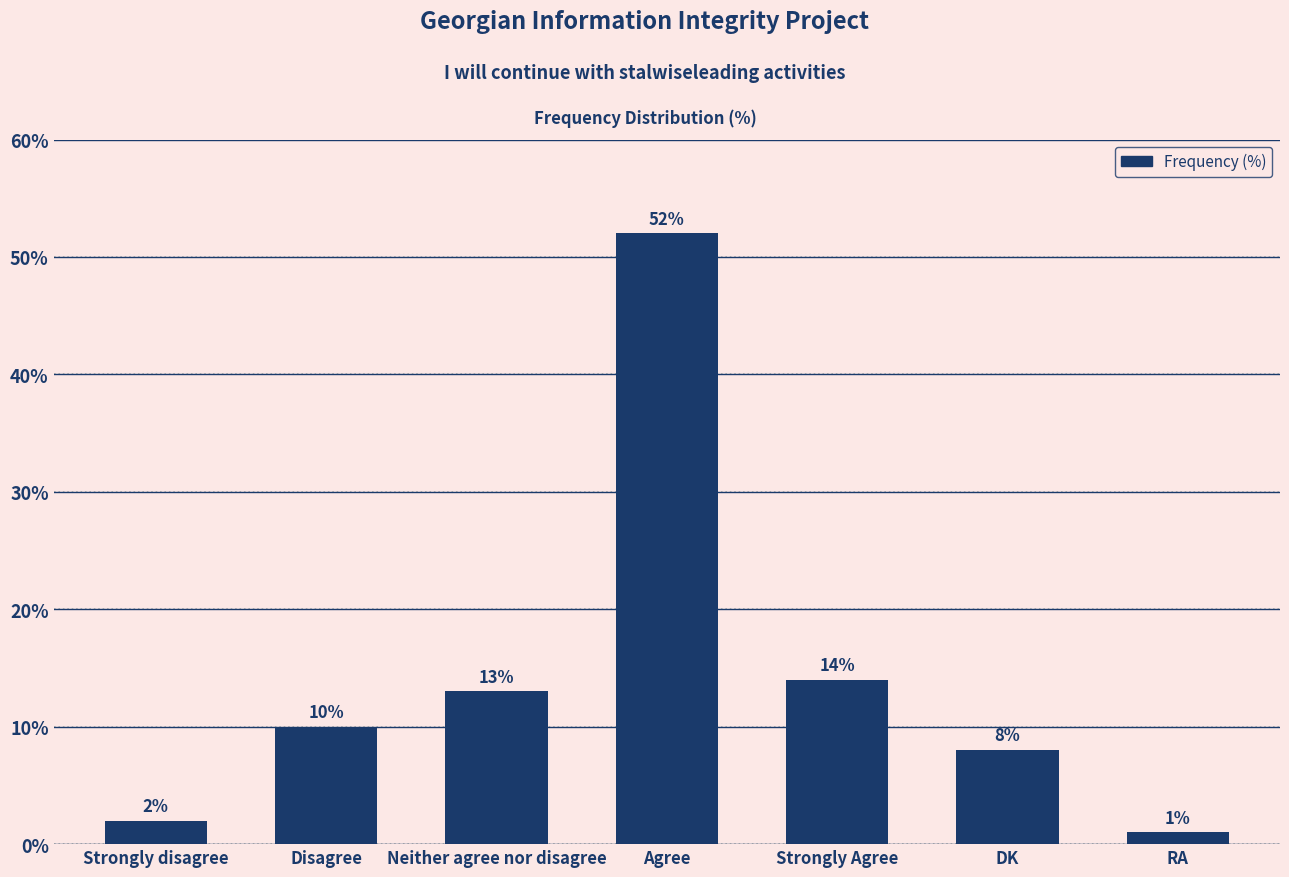

Which category has the highest value across all series?

Agree